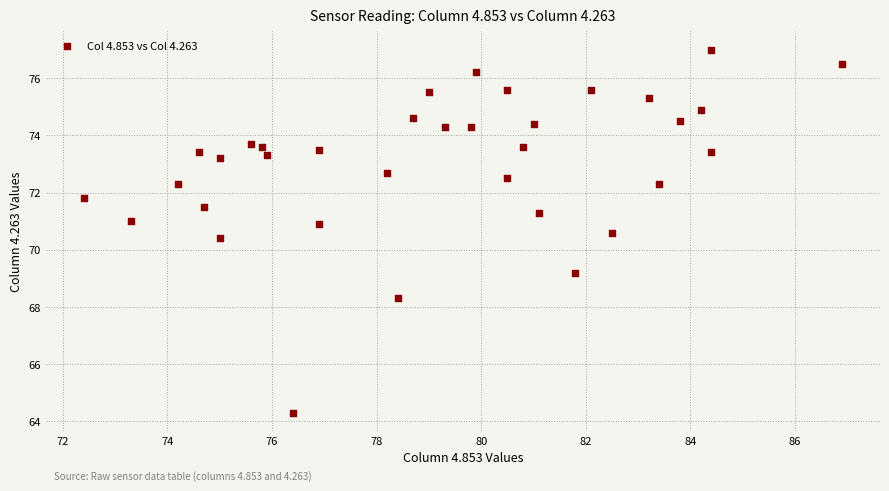

What Y value in the scatter plot is closest to 70?

70.4